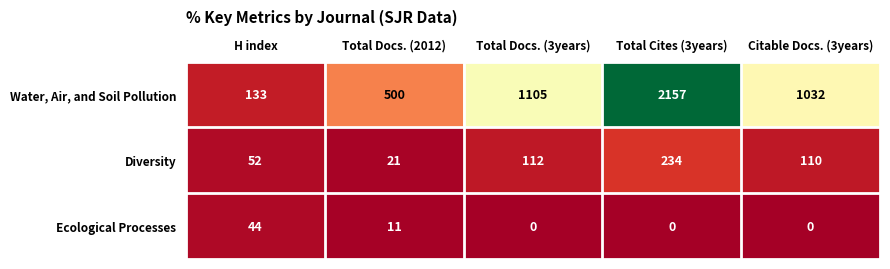

What is the difference between the highest and lowest values at H index?

89